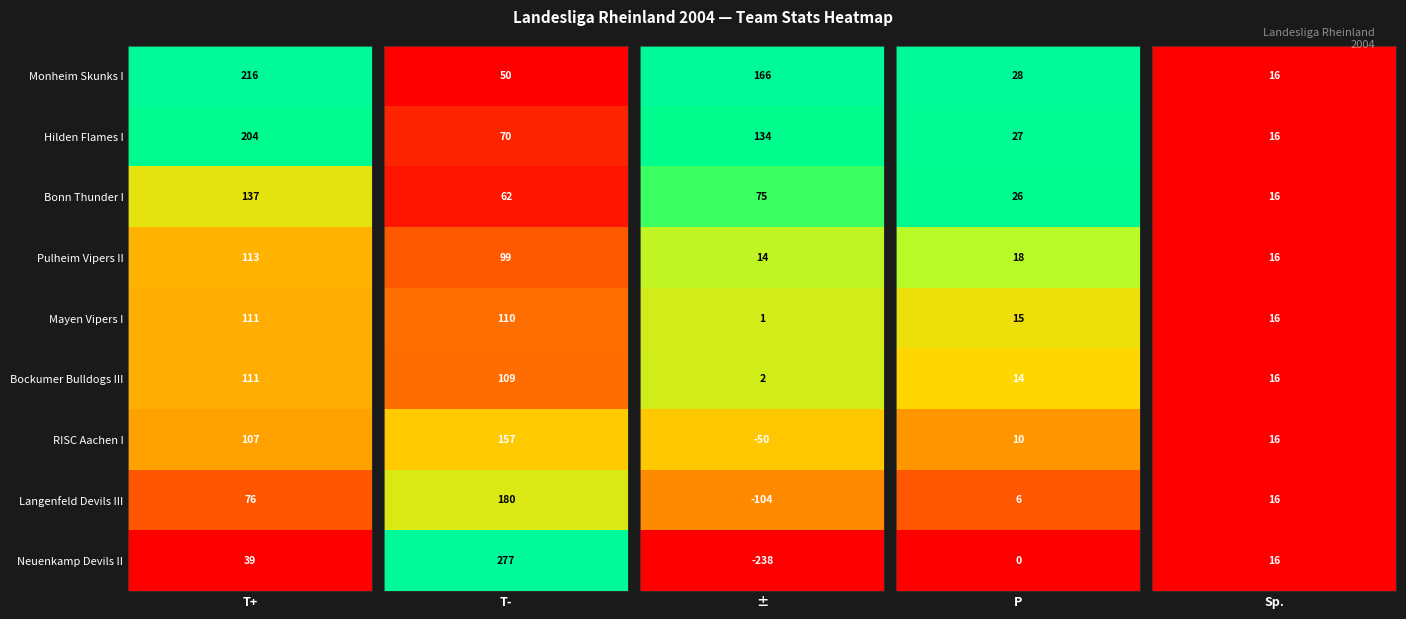

Reading left to right, what are all the values shown in this chart?

Monheim Skunks I: Monheim Skunks I=216	Hilden Flames I=50	Bonn Thunder I=166	Pulheim Vipers II=28	Mayen Vipers I=16
Hilden Flames I: Monheim Skunks I=204	Hilden Flames I=70	Bonn Thunder I=134	Pulheim Vipers II=27	Mayen Vipers I=16
Bonn Thunder I: Monheim Skunks I=137	Hilden Flames I=62	Bonn Thunder I=75	Pulheim Vipers II=26	Mayen Vipers I=16
Pulheim Vipers II: Monheim Skunks I=113	Hilden Flames I=99	Bonn Thunder I=14	Pulheim Vipers II=18	Mayen Vipers I=16
Mayen Vipers I: Monheim Skunks I=111	Hilden Flames I=110	Bonn Thunder I=1	Pulheim Vipers II=15	Mayen Vipers I=16
Bockumer Bulldogs III: Monheim Skunks I=111	Hilden Flames I=109	Bonn Thunder I=2	Pulheim Vipers II=14	Mayen Vipers I=16
RISC Aachen I: Monheim Skunks I=107	Hilden Flames I=157	Bonn Thunder I=-50	Pulheim Vipers II=10	Mayen Vipers I=16
Langenfeld Devils III: Monheim Skunks I=76	Hilden Flames I=180	Bonn Thunder I=-104	Pulheim Vipers II=6	Mayen Vipers I=16
Neuenkamp Devils II: Monheim Skunks I=39	Hilden Flames I=277	Bonn Thunder I=-238	Pulheim Vipers II=0	Mayen Vipers I=16